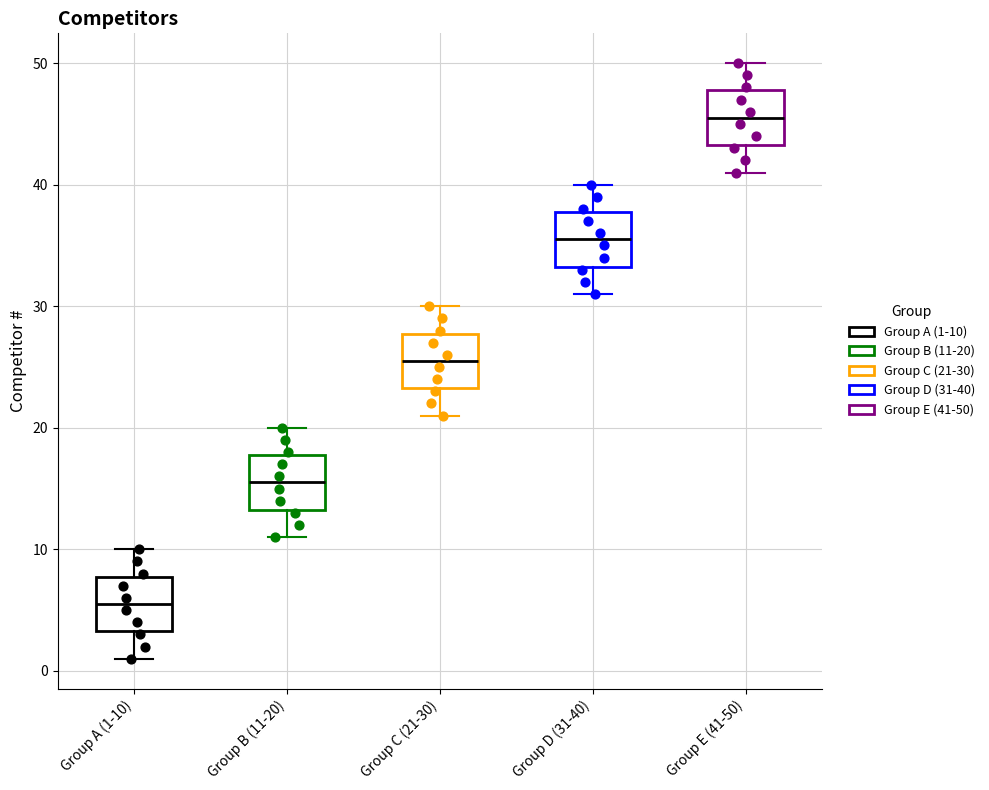

Reading left to right, read every box against the y-axis: the position of its median line, the range the box covers, and the ends of its whiskers. The values are not printed on the chart, so give them approximately, as read against the axis.

Group A (1-10): median 6, box 3 to 8, whiskers 1 to 10
Group B (11-20): median 16, box 13 to 18, whiskers 11 to 20
Group C (21-30): median 26, box 23 to 28, whiskers 21 to 30
Group D (31-40): median 36, box 33 to 38, whiskers 31 to 40
Group E (41-50): median 46, box 43 to 48, whiskers 41 to 50